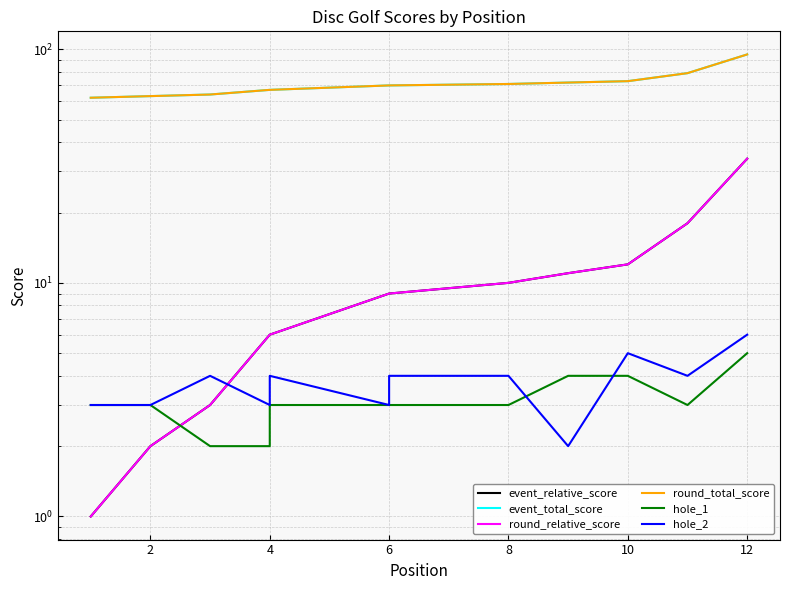

True or false: round_total_score and event_relative_score cross at least once.

False